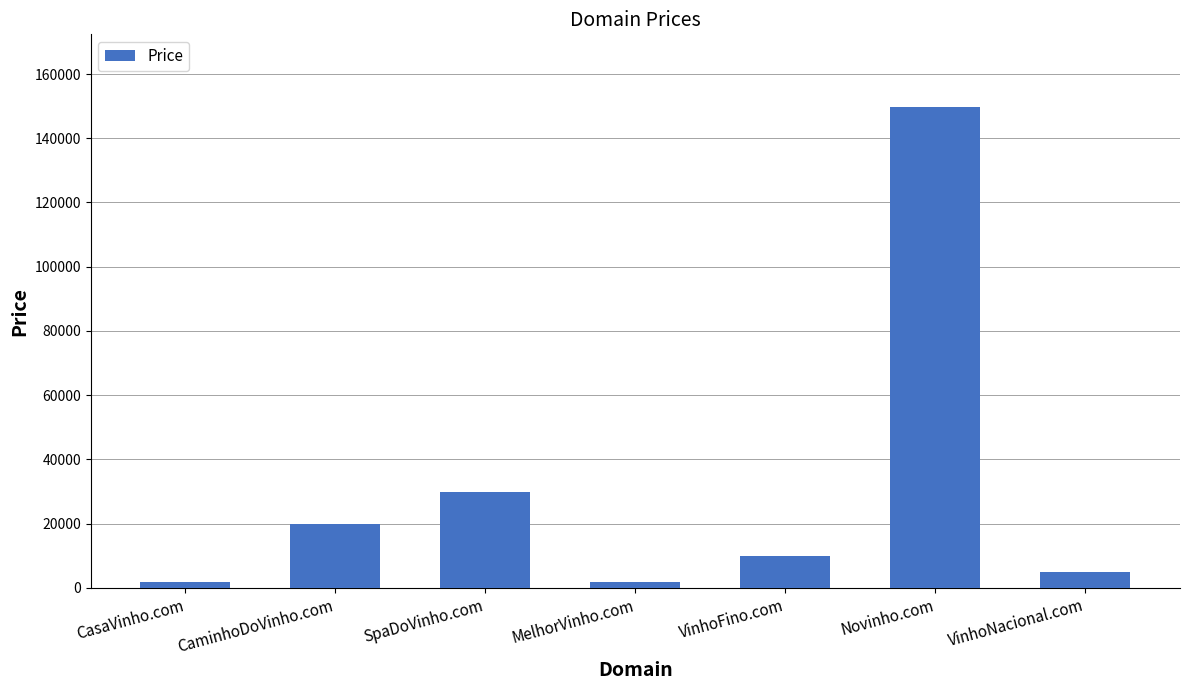

Is it true that the value at SpaDoVinho.com is 29888?

True